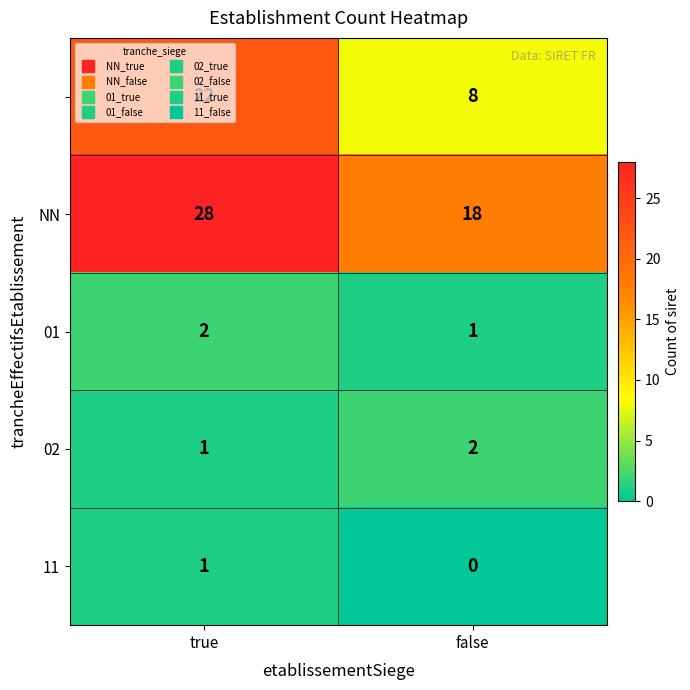

What is the total value across all series at true?

54